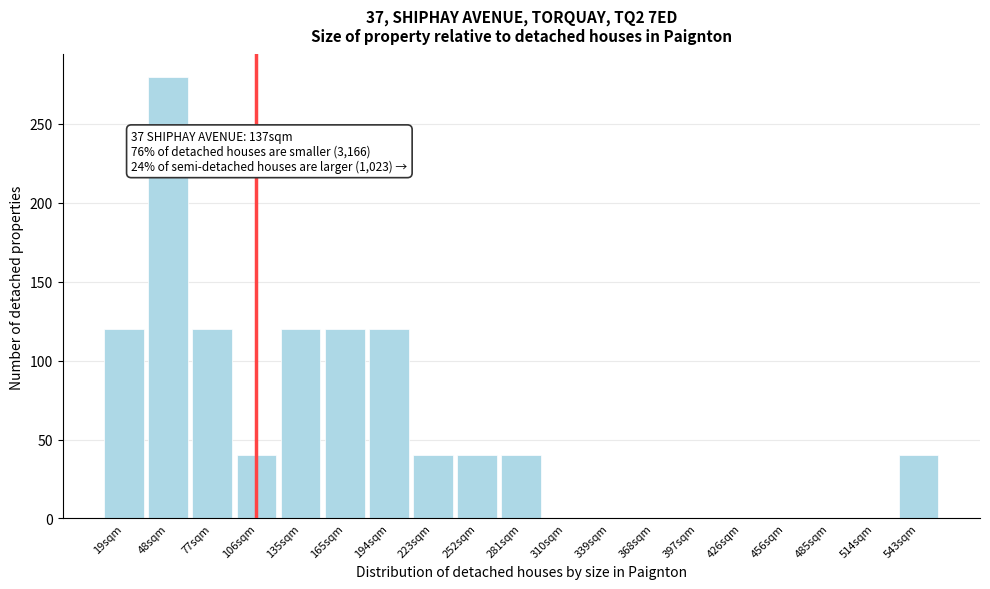

Reading right to left, extract all data points from this chart.

543sqm=40	514sqm=0	485sqm=0	456sqm=0	426sqm=0	397sqm=0	368sqm=0	339sqm=0	310sqm=0	281sqm=40	252sqm=40	223sqm=40	194sqm=120	165sqm=120	135sqm=120	106sqm=40	77sqm=120	48sqm=280	19sqm=120